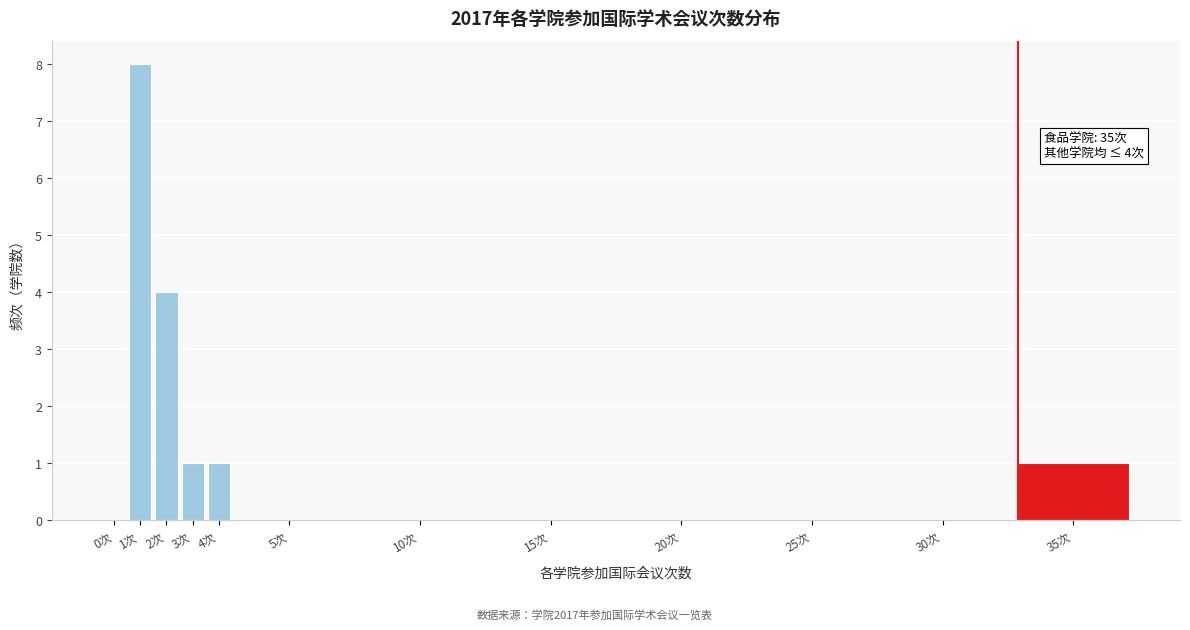

Reading right to left, transcribe all the data shown in this chart.

35次=1	30次=0	25次=0	20次=0	15次=0	10次=0	5次=0	4次=1	3次=1	2次=4	1次=8	0次=0